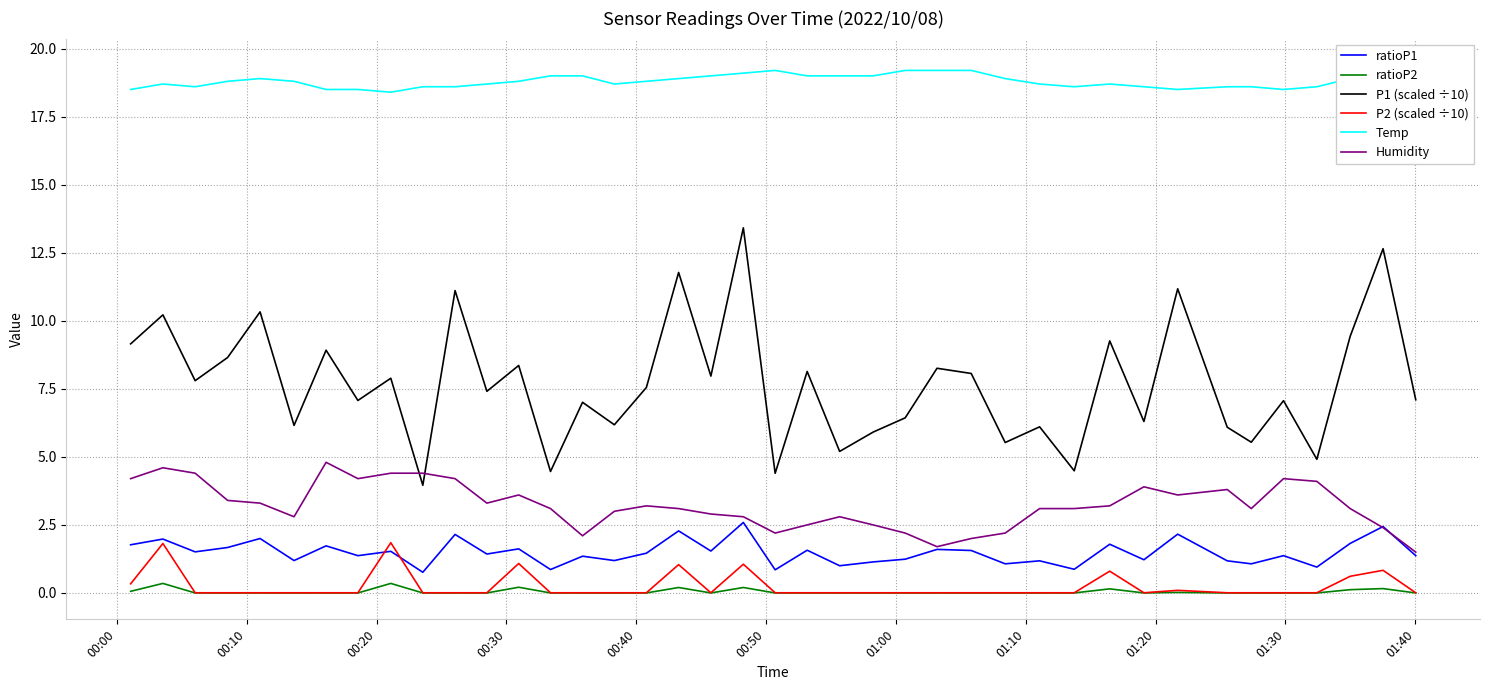

Which series has the largest range (max minus min)?

P1 (scaled ÷10)